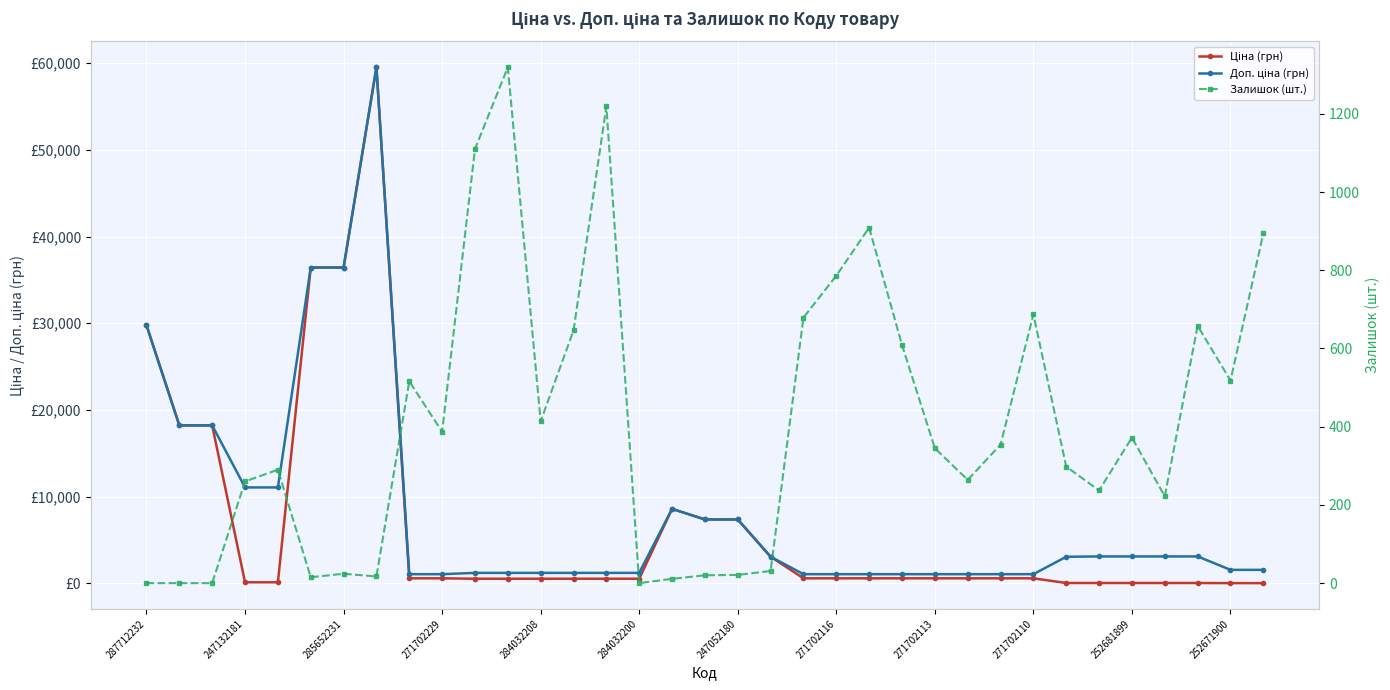

What is the maximum value for Ціна (грн)?

59523.0